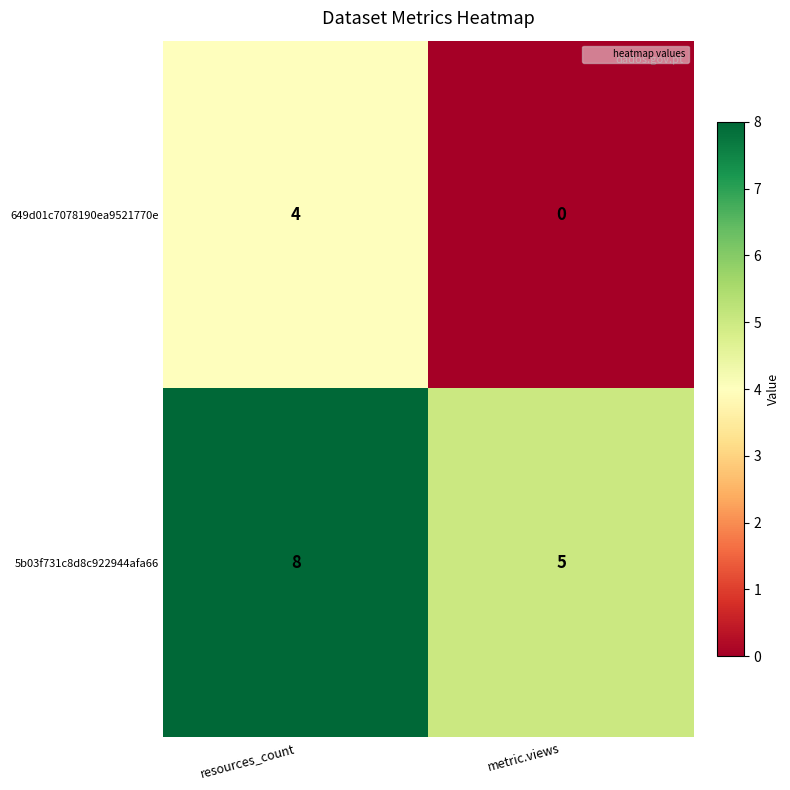

Which category has the lowest value across all series?

metric.views